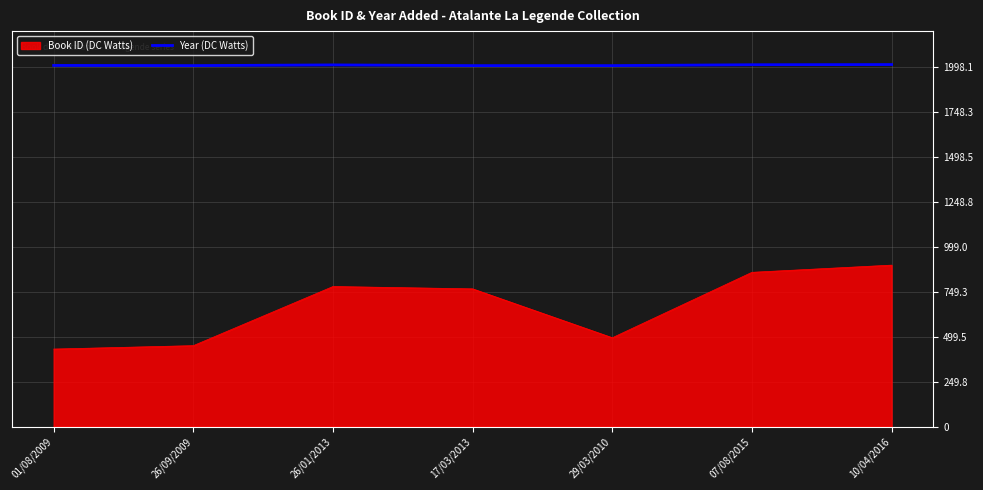

Where is Book ID (DC Watts) nearest to the value 664?

17/03/2013